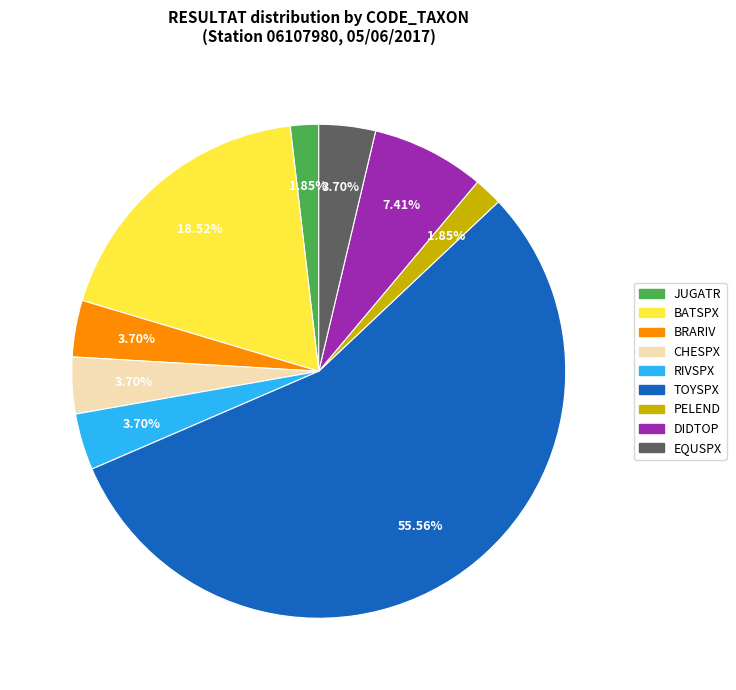

True or false: TOYSPX accounts for 56% of the total.

True